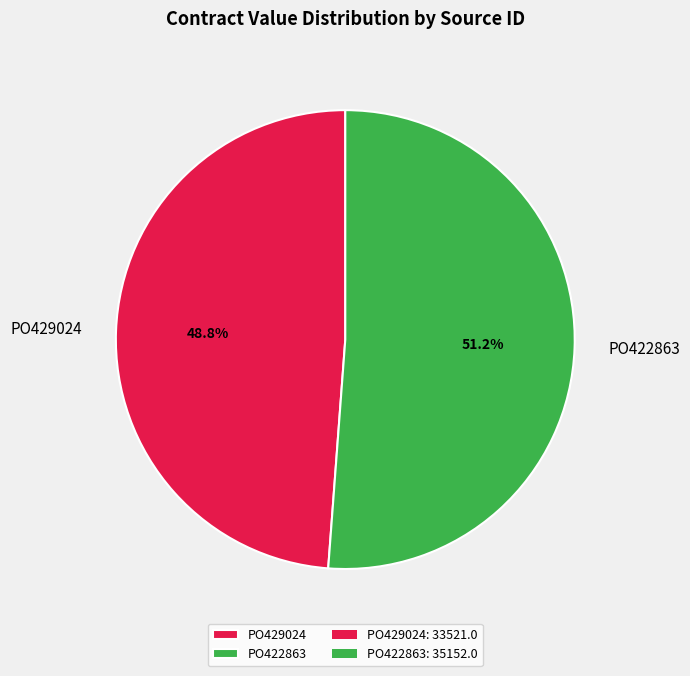

Which slice represents more than half of the pie?

PO422863